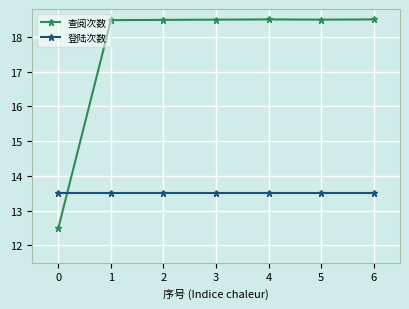

Is it true that 查阅次数 equals 18.5 at 1?

True